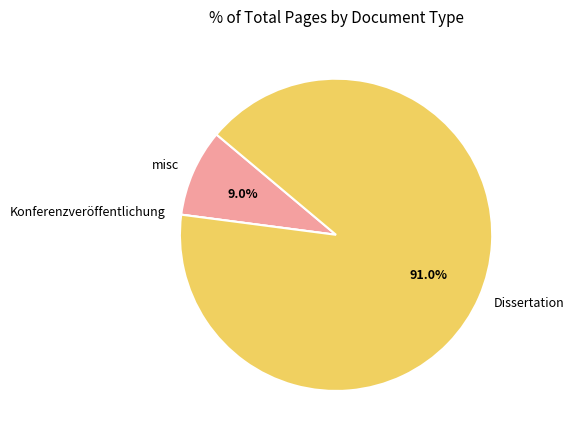

Does misc represent more than half of the total?

No